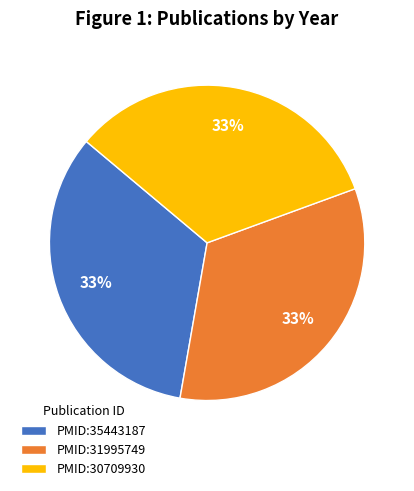

How many segments does this pie chart have?

3